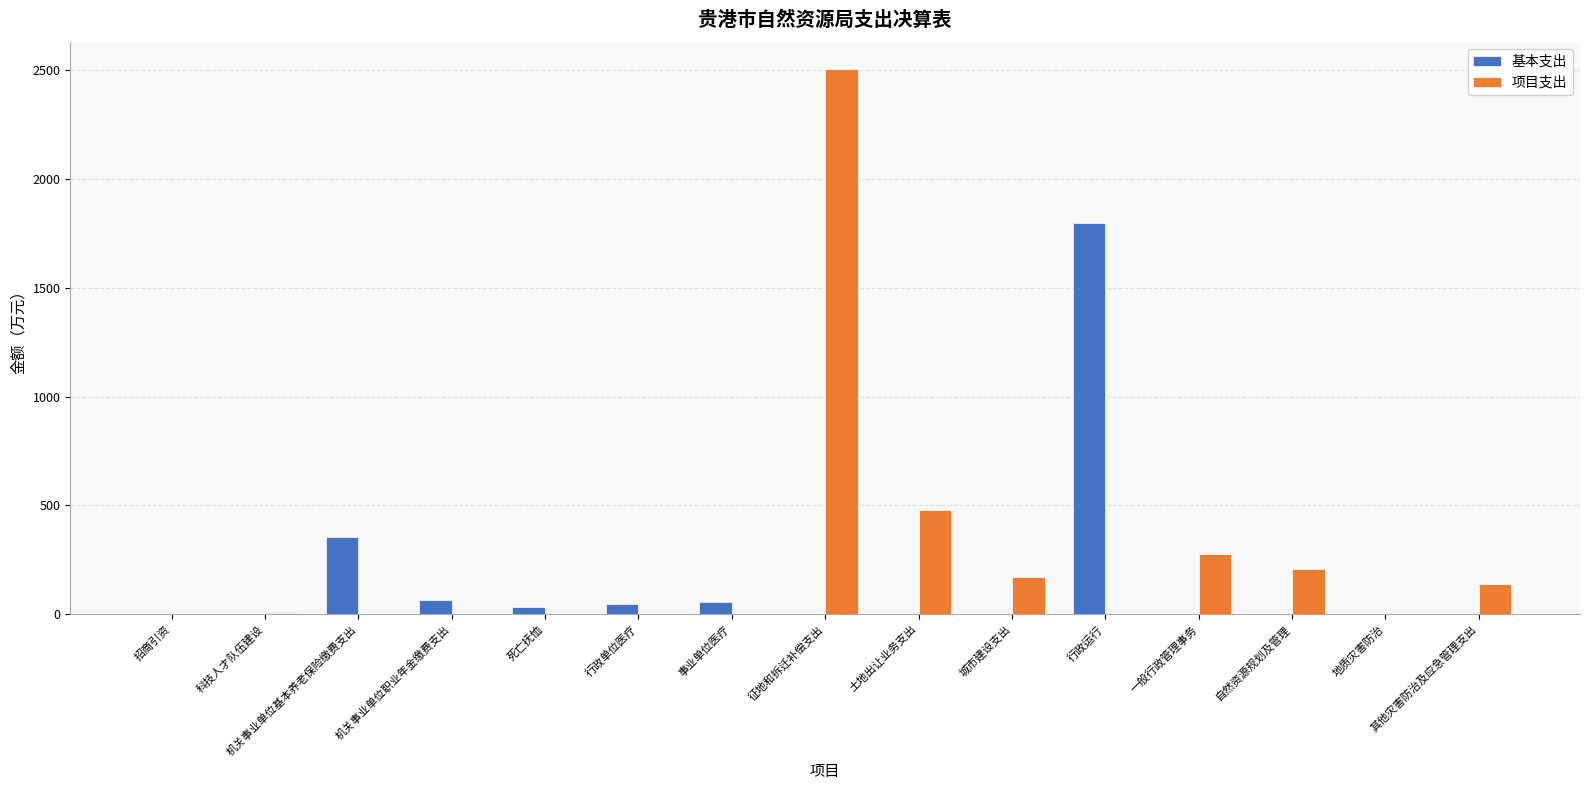

What is the sum of all 项目支出 values?

3787.0